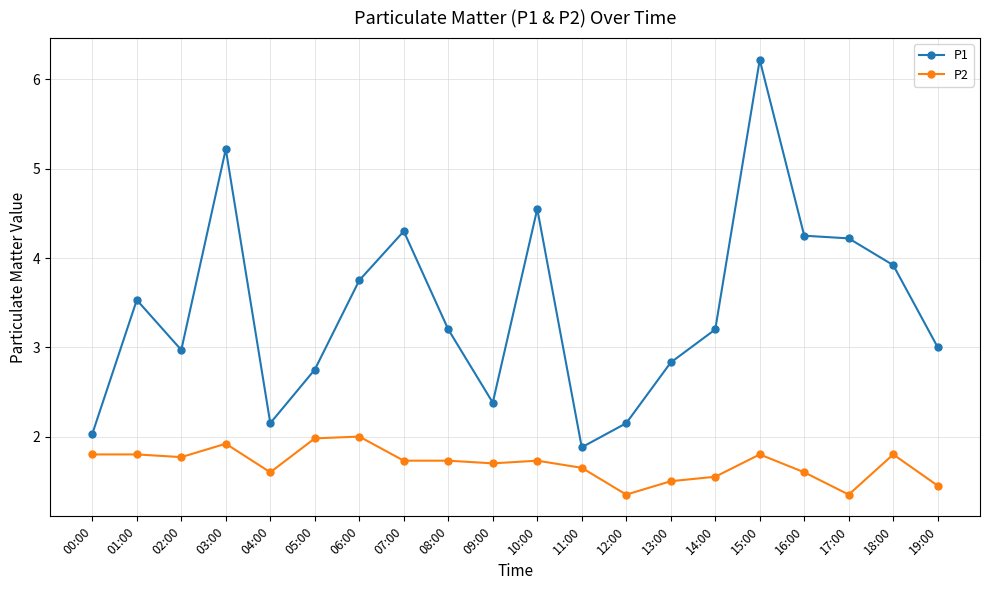

At how many categories does at least one series exceed 5?

2